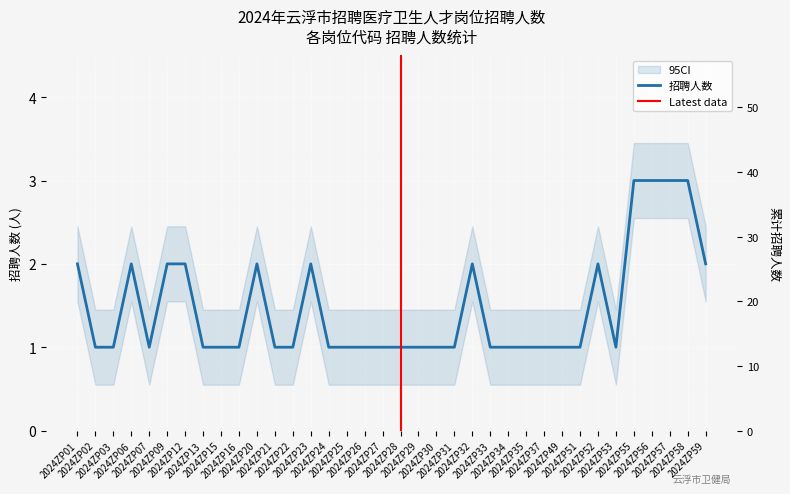

Rank the categories by value from lowest to highest.

2024ZP02, 2024ZP03, 2024ZP07, 2024ZP13, 2024ZP15, 2024ZP16, 2024ZP21, 2024ZP22, 2024ZP24, 2024ZP25, 2024ZP26, 2024ZP27, 2024ZP28, 2024ZP29, 2024ZP30, 2024ZP31, 2024ZP33, 2024ZP34, 2024ZP35, 2024ZP37, 2024ZP49, 2024ZP51, 2024ZP53, 2024ZP01, 2024ZP06, 2024ZP09, 2024ZP12, 2024ZP20, 2024ZP23, 2024ZP32, 2024ZP52, 2024ZP59, 2024ZP55, 2024ZP56, 2024ZP57, 2024ZP58